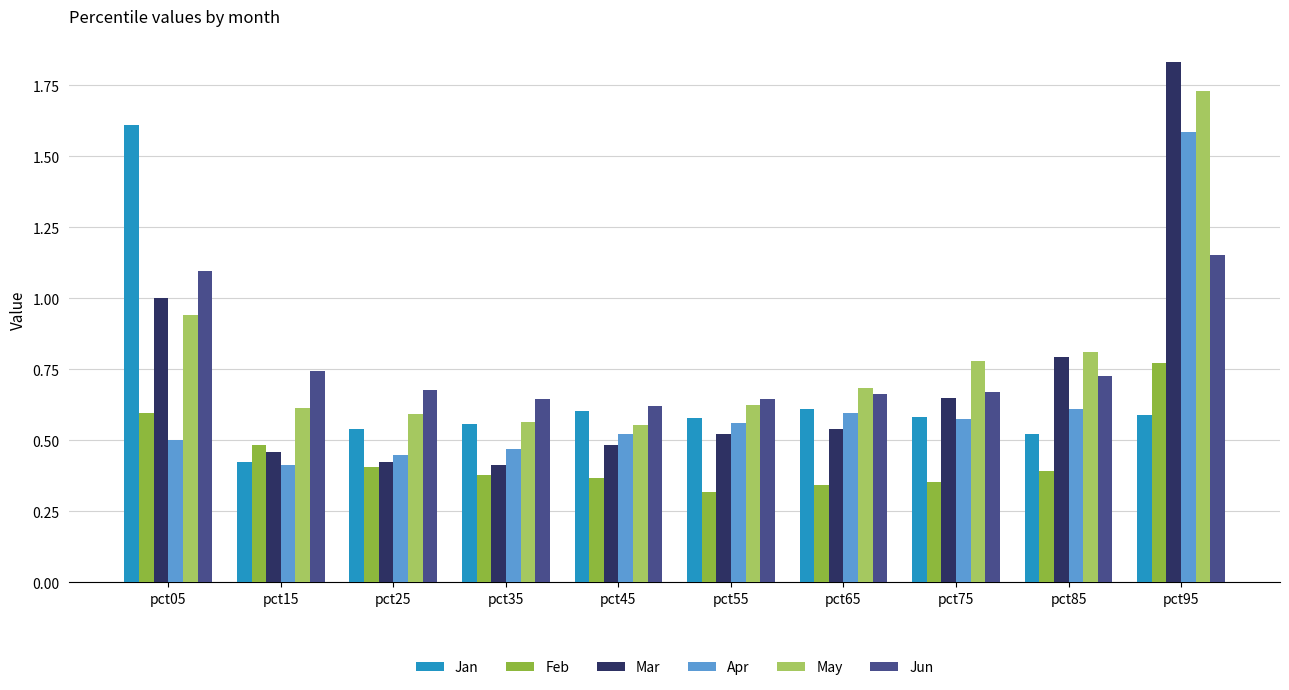

At how many categories does at least one series exceed 1?

2